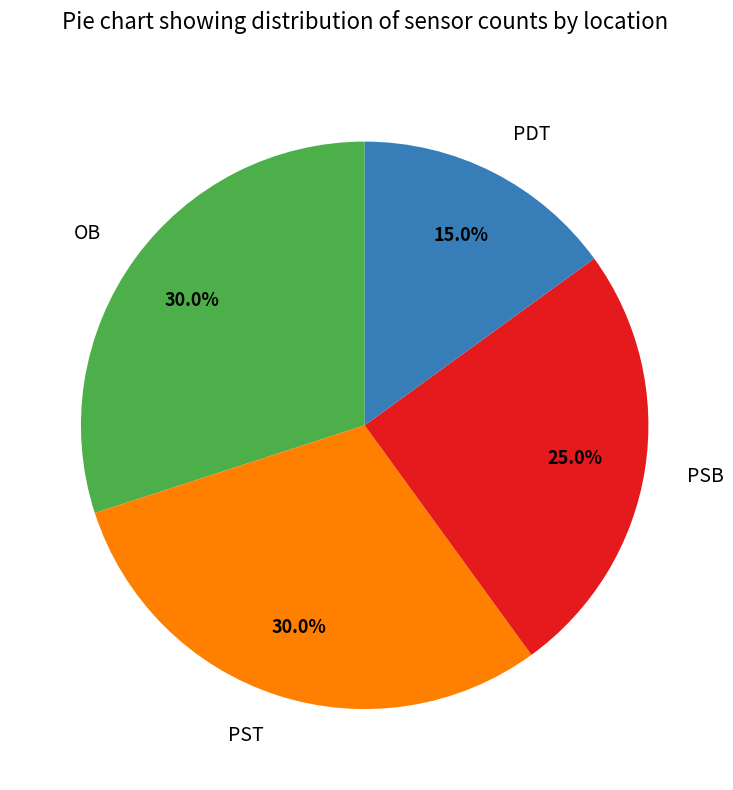

True or false: PDT accounts for 15% of the total.

True